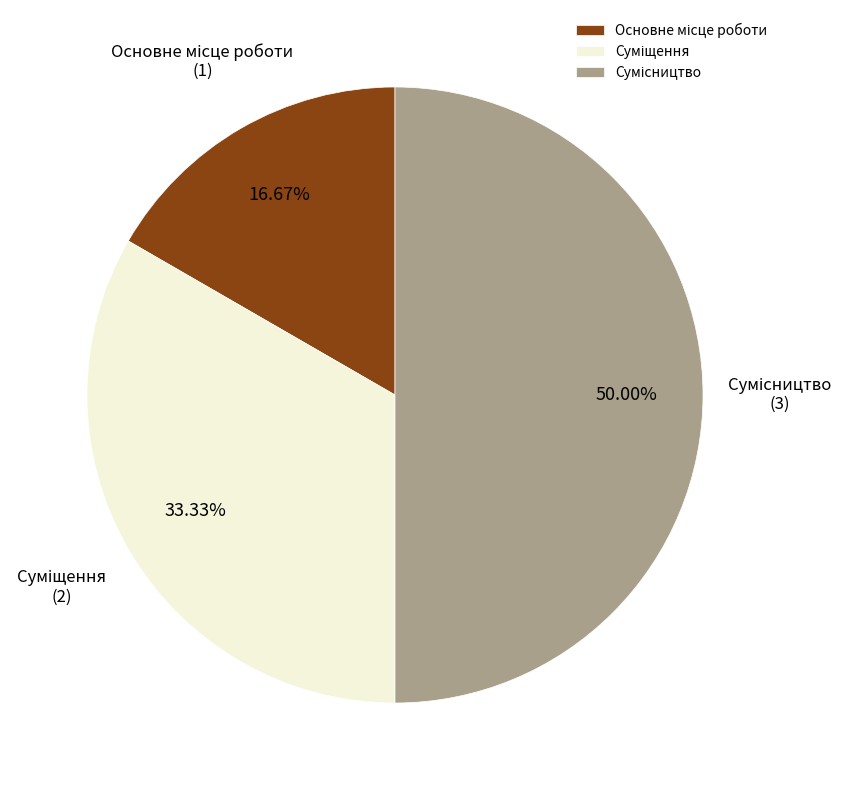

How many segments does this pie chart have?

3